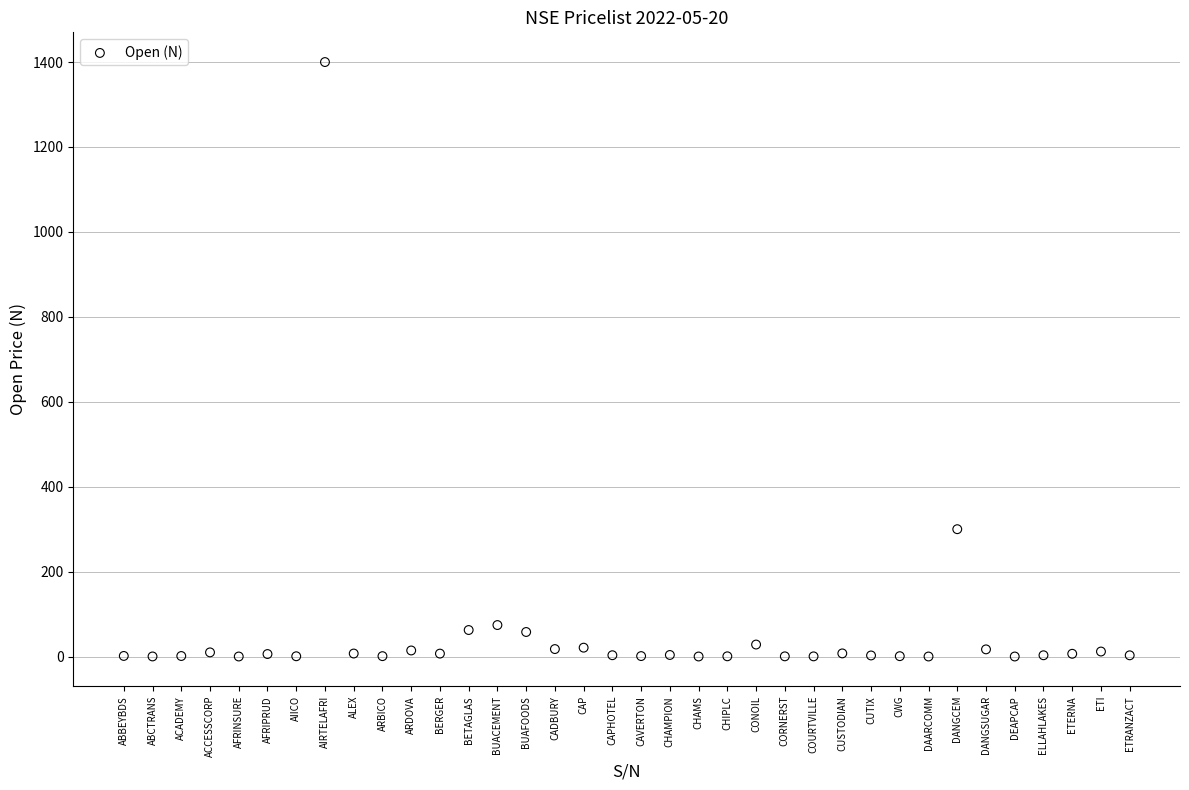

What is the range of X values (max minus min)?

35.0